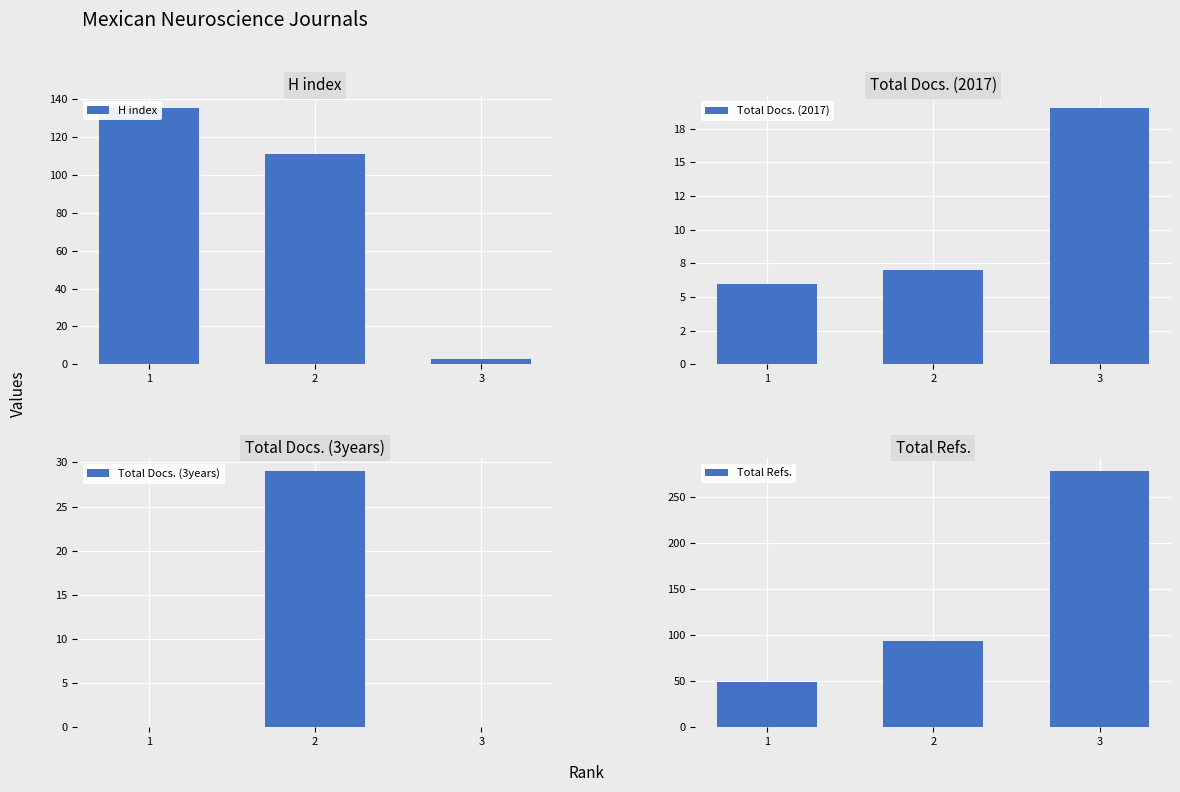

Is it true that Total Docs. (2017) equals 4 at 2?

False